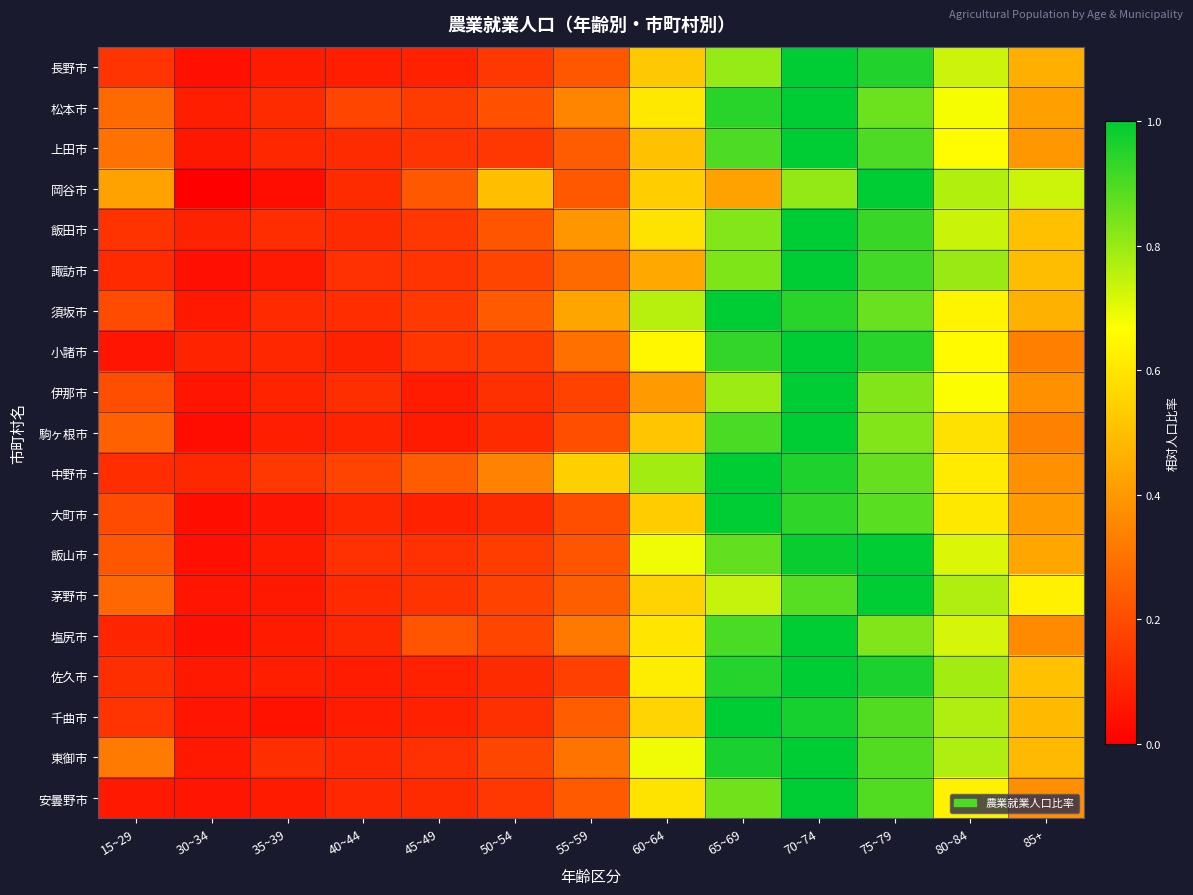

Reading left to right, list all the values displayed in this chart.

長野市: 15~29=0.1	30~34=0.0	35~39=0.1	40~44=0.1	45~49=0.1	50~54=0.1	55~59=0.2	60~64=0.5	65~69=0.8	70~74=1.0	75~79=1.0	80~84=0.7	85+=0.5
松本市: 15~29=0.3	30~34=0.1	35~39=0.1	40~44=0.2	45~49=0.2	50~54=0.2	55~59=0.3	60~64=0.6	65~69=0.9	70~74=1.0	75~79=0.9	80~84=0.7	85+=0.4
上田市: 15~29=0.3	30~34=0.1	35~39=0.1	40~44=0.1	45~49=0.1	50~54=0.1	55~59=0.2	60~64=0.5	65~69=0.9	70~74=1.0	75~79=0.9	80~84=0.7	85+=0.4
岡谷市: 15~29=0.4	30~34=0.0	35~39=0.0	40~44=0.1	45~49=0.2	50~54=0.5	55~59=0.2	60~64=0.5	65~69=0.4	70~74=0.8	75~79=1.0	80~84=0.8	85+=0.7
飯田市: 15~29=0.1	30~34=0.1	35~39=0.1	40~44=0.1	45~49=0.1	50~54=0.2	55~59=0.4	60~64=0.6	65~69=0.8	70~74=1.0	75~79=0.9	80~84=0.7	85+=0.5
諏訪市: 15~29=0.1	30~34=0.0	35~39=0.1	40~44=0.1	45~49=0.1	50~54=0.2	55~59=0.3	60~64=0.4	65~69=0.8	70~74=1.0	75~79=0.9	80~84=0.8	85+=0.5
須坂市: 15~29=0.2	30~34=0.1	35~39=0.1	40~44=0.1	45~49=0.1	50~54=0.2	55~59=0.4	60~64=0.8	65~69=1.0	70~74=0.9	75~79=0.9	80~84=0.6	85+=0.5
小諸市: 15~29=0.1	30~34=0.1	35~39=0.1	40~44=0.1	45~49=0.1	50~54=0.2	55~59=0.3	60~64=0.6	65~69=0.9	70~74=1.0	75~79=0.9	80~84=0.7	85+=0.3
伊那市: 15~29=0.2	30~34=0.1	35~39=0.1	40~44=0.1	45~49=0.1	50~54=0.1	55~59=0.2	60~64=0.4	65~69=0.8	70~74=1.0	75~79=0.8	80~84=0.7	85+=0.4
駒ヶ根市: 15~29=0.3	30~34=0.0	35~39=0.1	40~44=0.1	45~49=0.1	50~54=0.1	55~59=0.2	60~64=0.5	65~69=0.9	70~74=1.0	75~79=0.8	80~84=0.6	85+=0.3
中野市: 15~29=0.1	30~34=0.1	35~39=0.1	40~44=0.2	45~49=0.2	50~54=0.3	55~59=0.5	60~64=0.8	65~69=1.0	70~74=1.0	75~79=0.9	80~84=0.6	85+=0.4
大町市: 15~29=0.2	30~34=0.0	35~39=0.1	40~44=0.1	45~49=0.1	50~54=0.1	55~59=0.2	60~64=0.5	65~69=1.0	70~74=0.9	75~79=0.9	80~84=0.6	85+=0.4
飯山市: 15~29=0.2	30~34=0.0	35~39=0.1	40~44=0.1	45~49=0.1	50~54=0.2	55~59=0.2	60~64=0.7	65~69=0.9	70~74=1.0	75~79=1.0	80~84=0.7	85+=0.4
茅野市: 15~29=0.3	30~34=0.1	35~39=0.1	40~44=0.1	45~49=0.1	50~54=0.2	55~59=0.2	60~64=0.6	65~69=0.7	70~74=0.9	75~79=1.0	80~84=0.8	85+=0.6
塩尻市: 15~29=0.1	30~34=0.0	35~39=0.1	40~44=0.1	45~49=0.2	50~54=0.2	55~59=0.3	60~64=0.6	65~69=0.9	70~74=1.0	75~79=0.8	80~84=0.7	85+=0.4
佐久市: 15~29=0.1	30~34=0.1	35~39=0.1	40~44=0.1	45~49=0.1	50~54=0.1	55~59=0.2	60~64=0.6	65~69=1.0	70~74=1.0	75~79=1.0	80~84=0.8	85+=0.5
千曲市: 15~29=0.1	30~34=0.1	35~39=0.1	40~44=0.1	45~49=0.1	50~54=0.1	55~59=0.2	60~64=0.6	65~69=1.0	70~74=1.0	75~79=0.9	80~84=0.8	85+=0.5
東御市: 15~29=0.3	30~34=0.1	35~39=0.1	40~44=0.1	45~49=0.1	50~54=0.2	55~59=0.3	60~64=0.7	65~69=1.0	70~74=1.0	75~79=0.9	80~84=0.8	85+=0.5
安曇野市: 15~29=0.1	30~34=0.1	35~39=0.1	40~44=0.1	45~49=0.1	50~54=0.1	55~59=0.2	60~64=0.6	65~69=0.9	70~74=1.0	75~79=0.9	80~84=0.6	85+=0.4